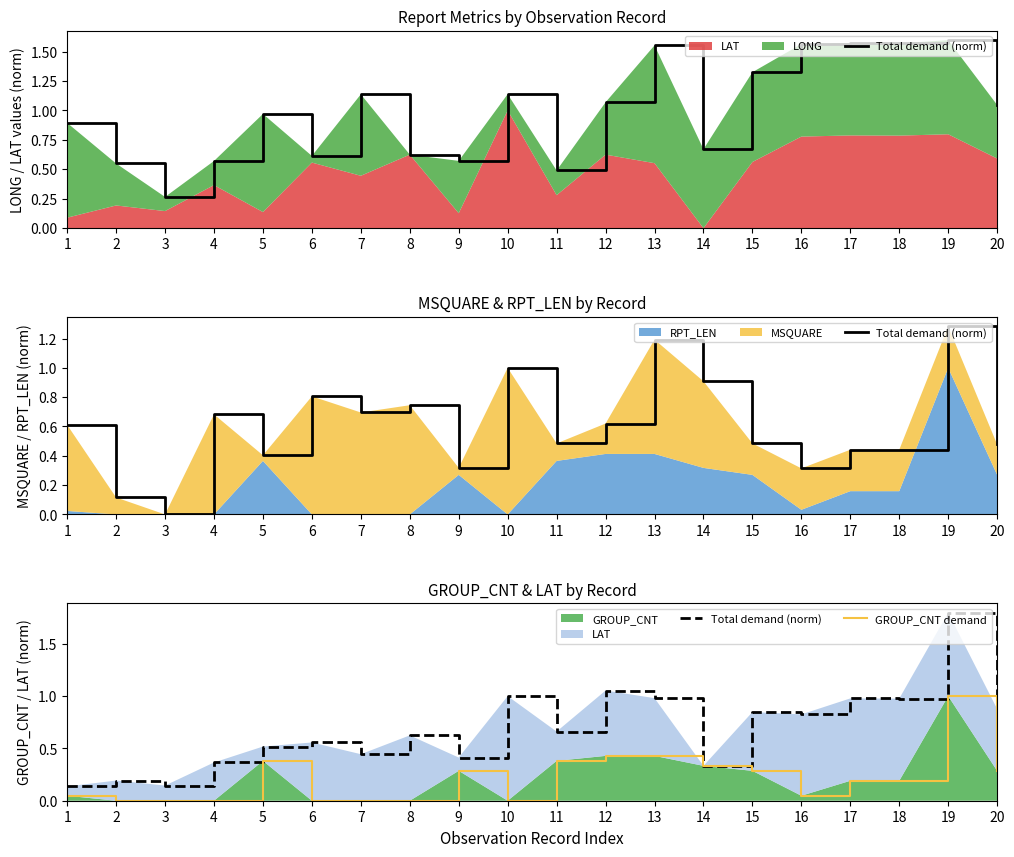

How many lines are shown in the chart?

2